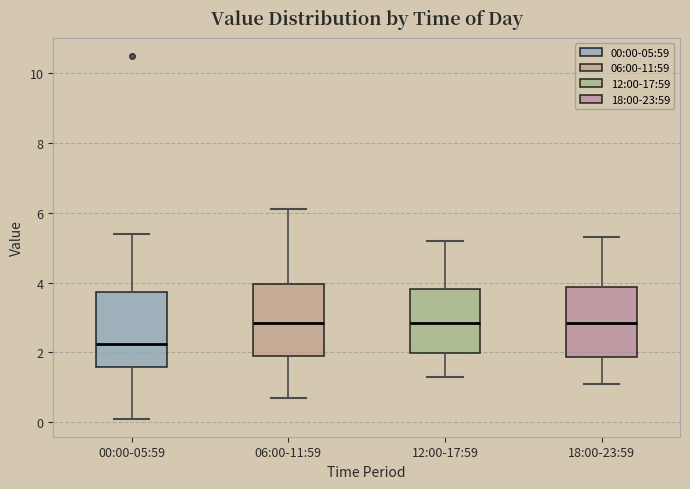

Which box has the lowest median line?

00:00-05:59